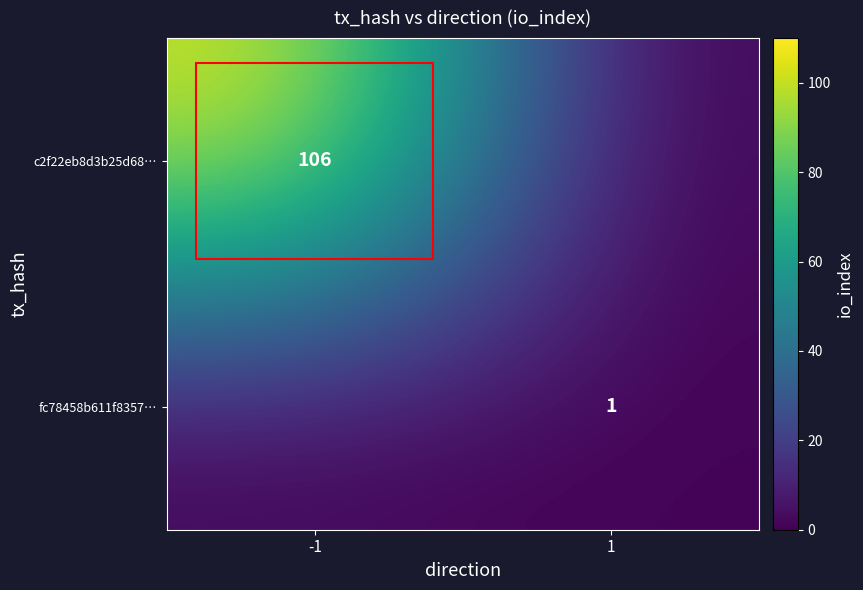

The value of c2f22eb8d3b25d68… at -1 is 106. True or false?

True